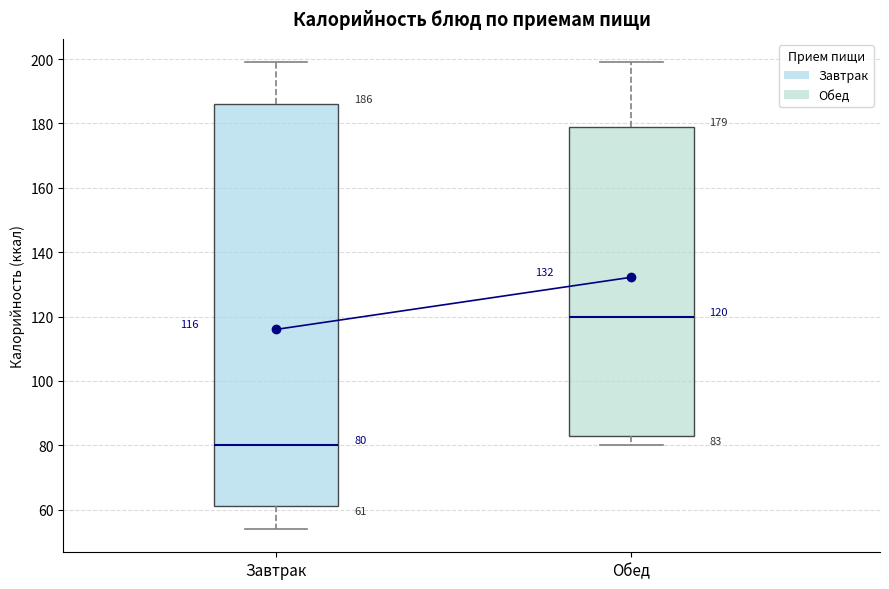

Which box is the tallest, from its lower edge to its upper edge?

Завтрак